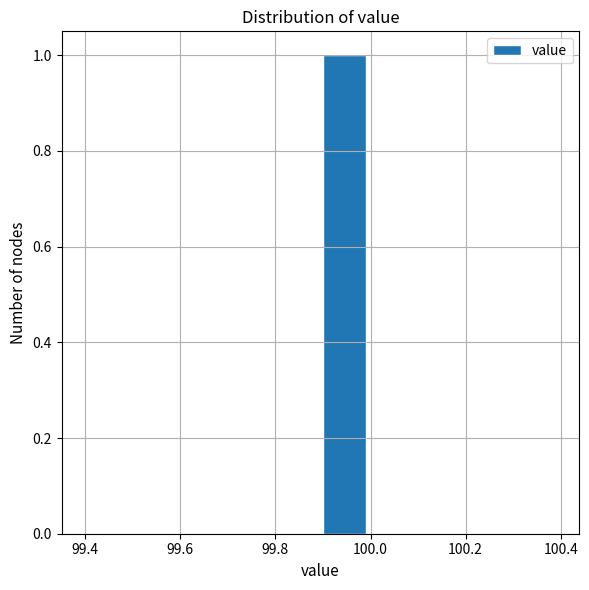

Reading left to right, list every bar in this chart as the range it spans on the x-axis followed by its height. The values are not printed on the chart, so give them approximately, as read against the axis.

99.4 to 99.5: 0
99.5 to 99.6: 0
99.6 to 99.7: 0
99.7 to 99.8: 0
99.8 to 99.9: 0
99.9 to 100.0: 1
100.0 to 100.1: 0
100.1 to 100.2: 0
100.2 to 100.3: 0
100.3 to 100.4: 0